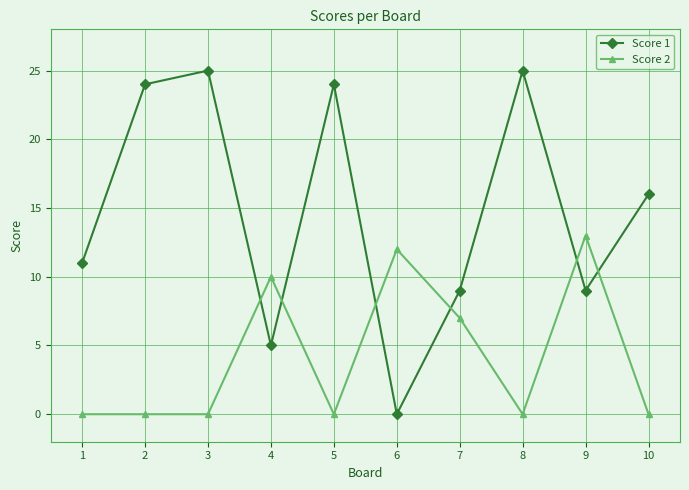

Reading left to right, extract all data points from this chart.

Score 1: 11	24	25	5	24	0	9	25	9	16
Score 2: 0	0	0	10	0	12	7	0	13	0